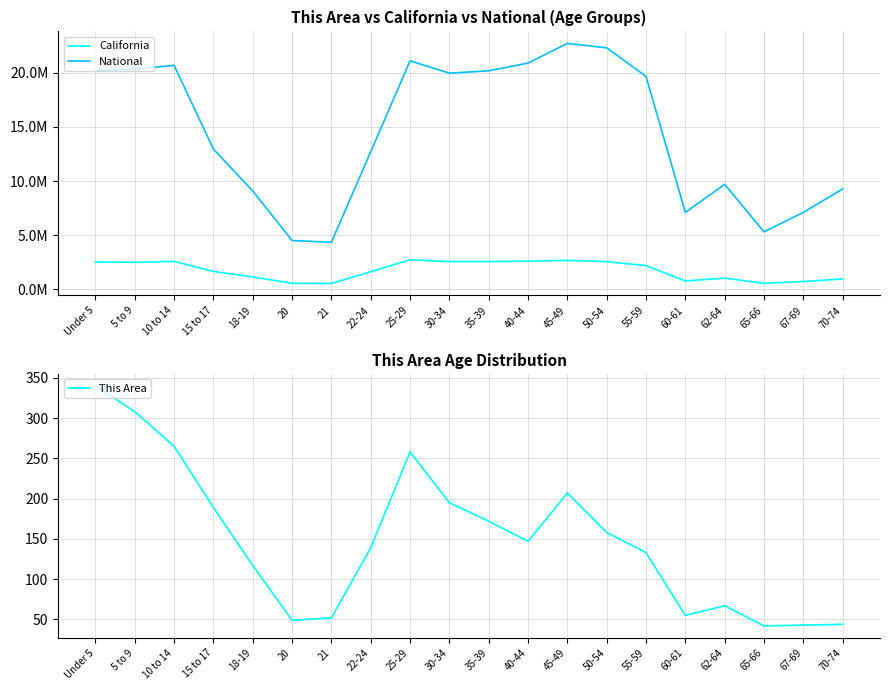

At which label does This Area first exceed 147?

Under 5